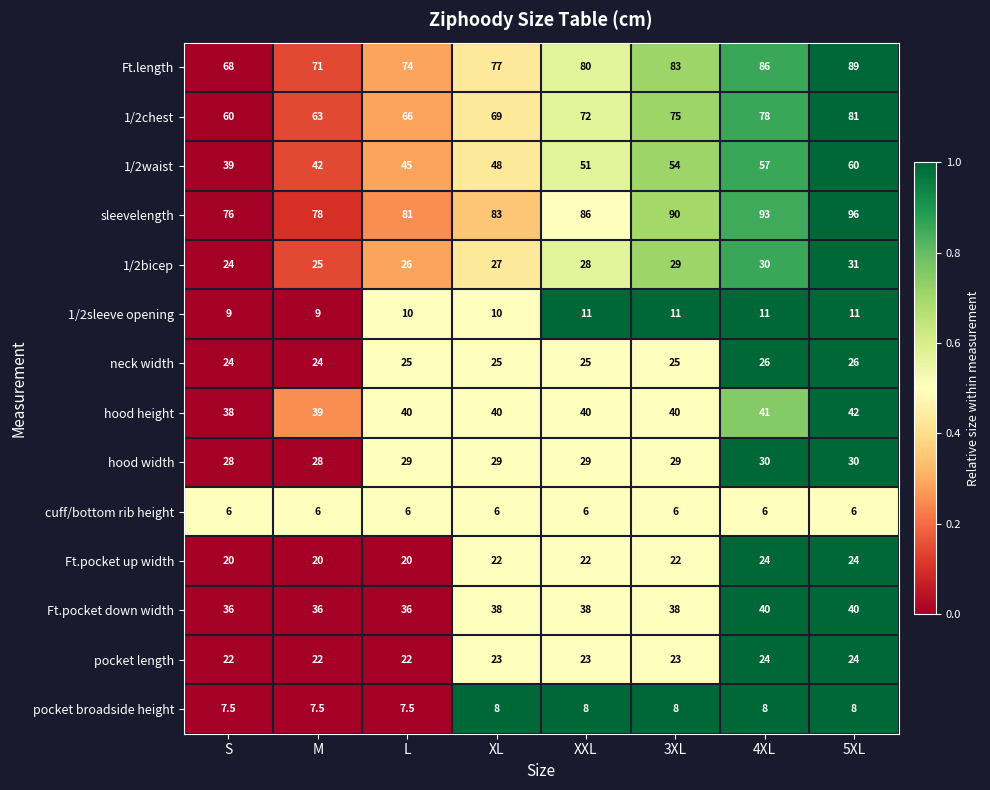

What is the spread (max minus min) of values at 3XL?

84.0